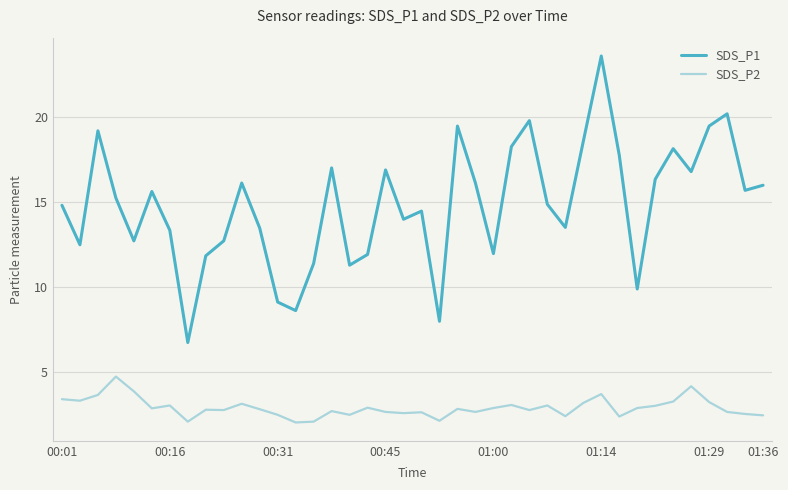

Rank the series by their average value, from highest to lowest.

SDS_P1, SDS_P2